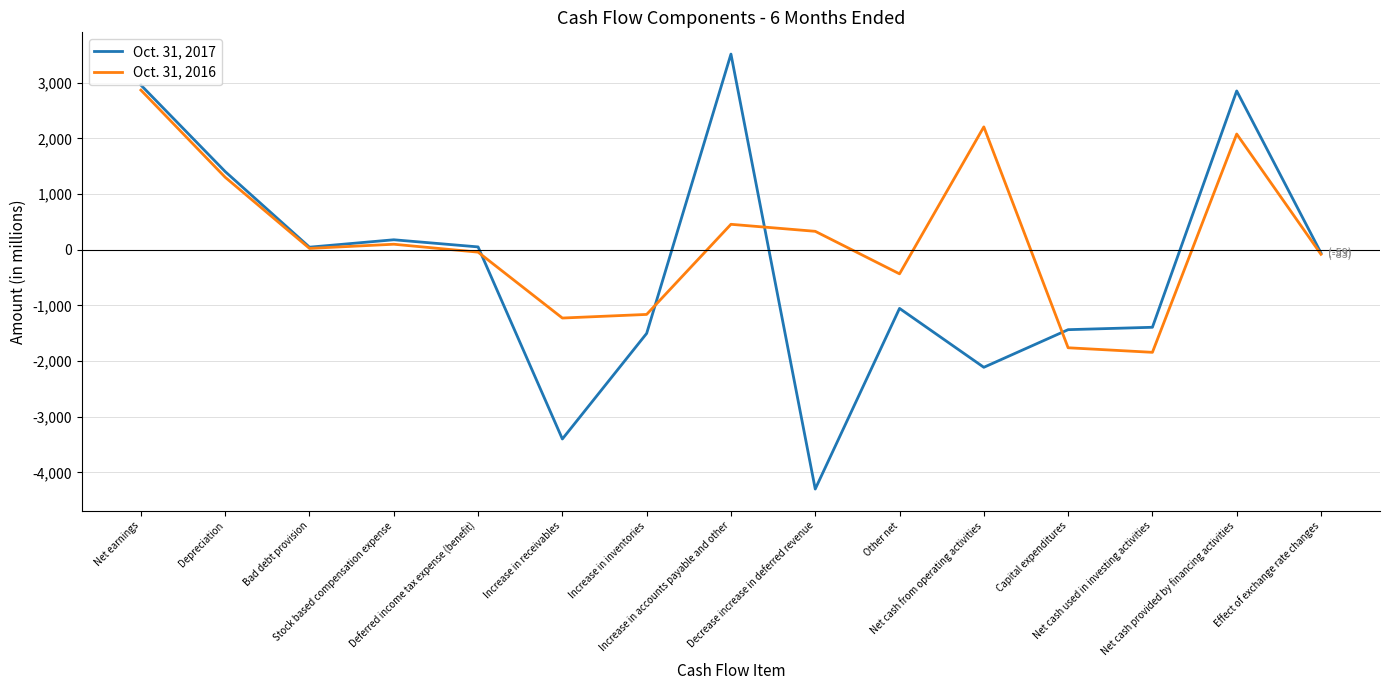

Which series has the largest total across all categories?

Oct. 31, 2016